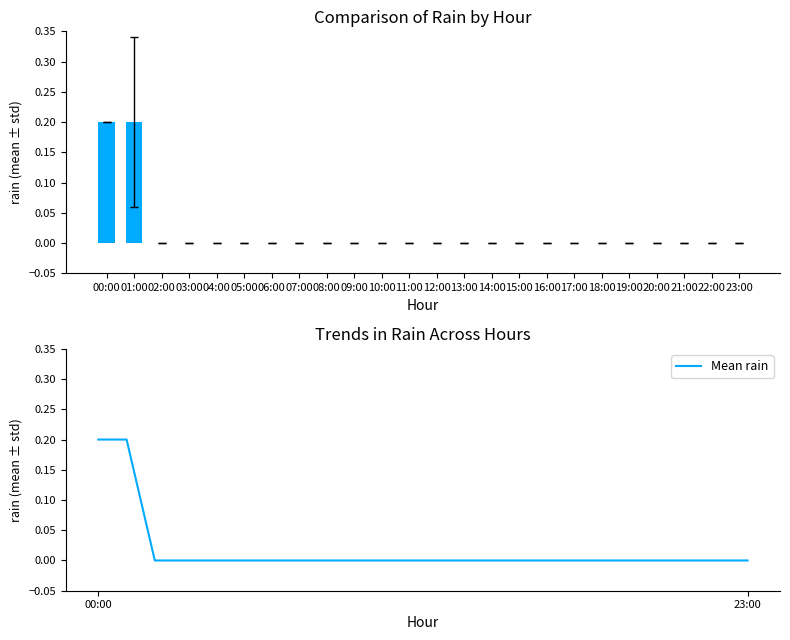

At which category does the chart reach its peak across all series?

00:00